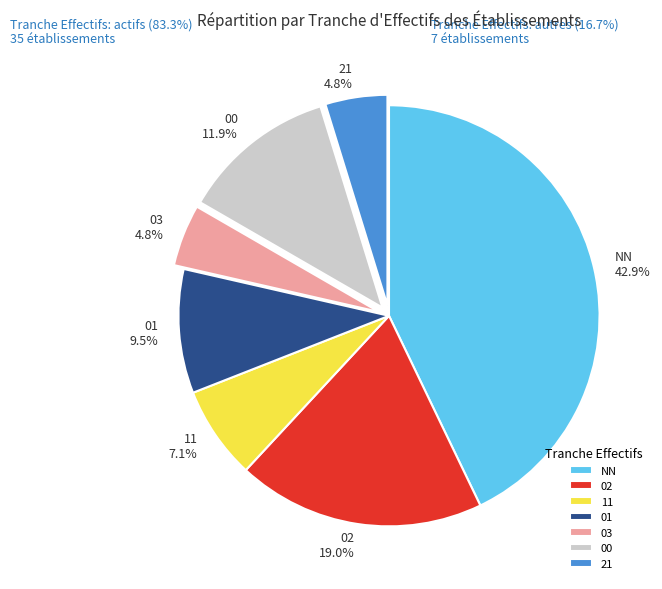

Between NN and 11, which is larger?

NN